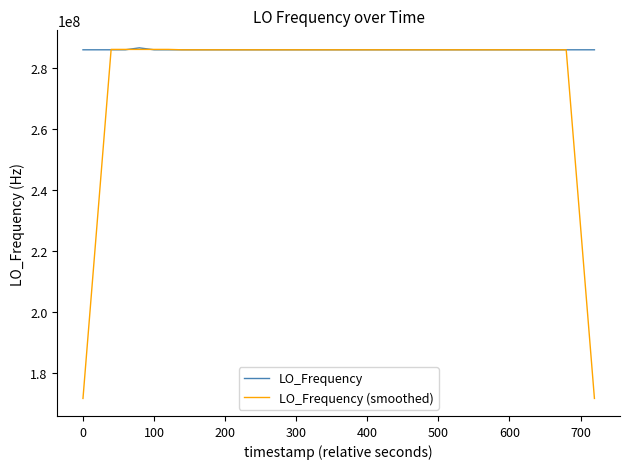

Which series has the widest spread of values?

LO_Frequency (smoothed)